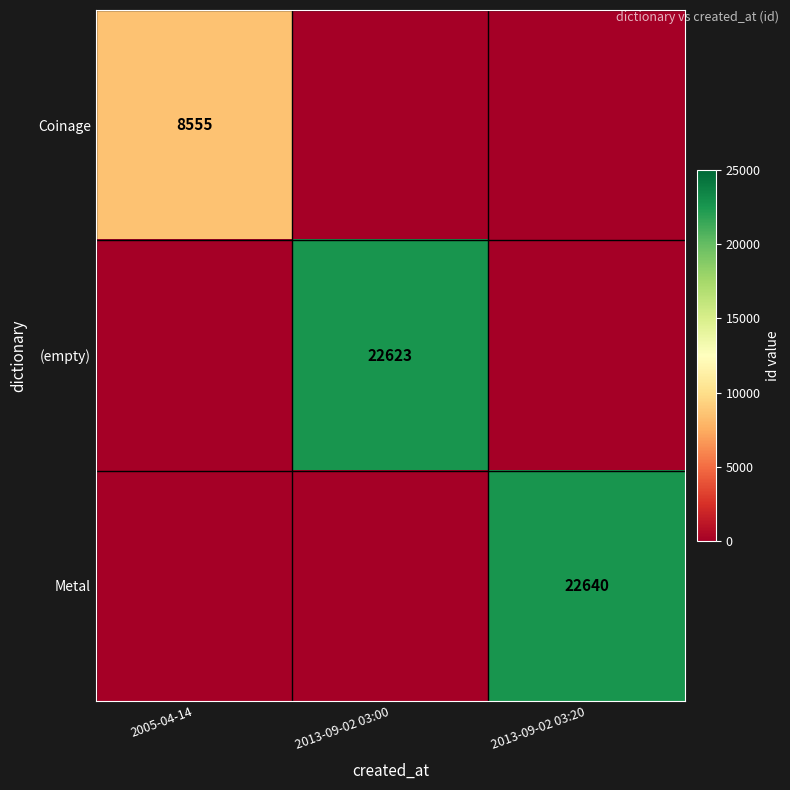

The Metal series shows 13564 at 2013-09-02 03:20. True or false?

False